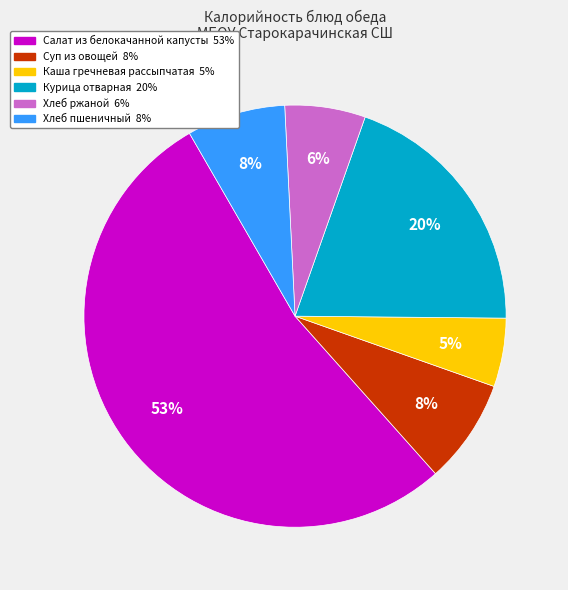

To the nearest percent, what is the average slice percentage?

17%